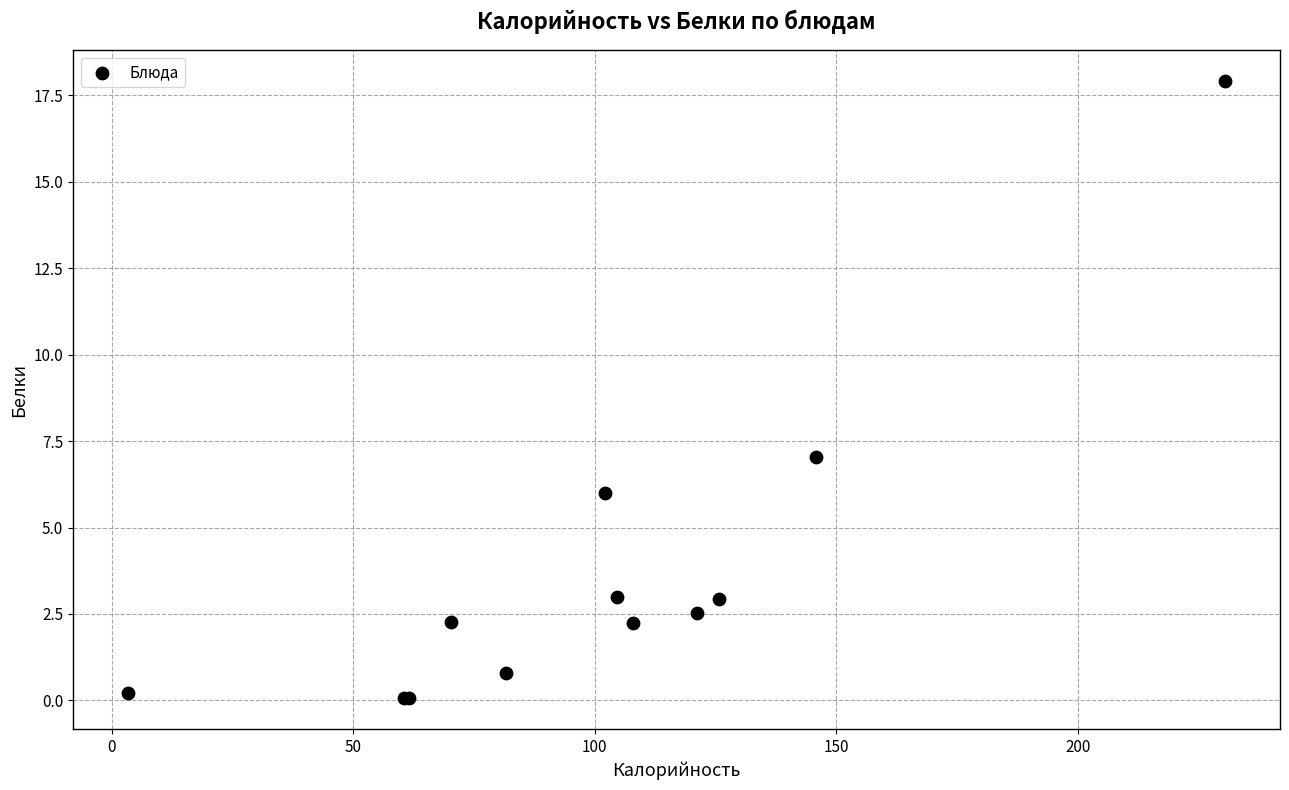

What Y value in the scatter plot is closest to 8?

7.0